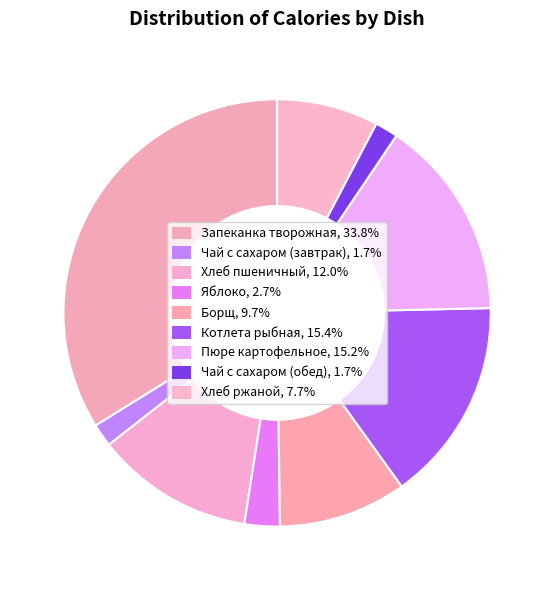

What is the smallest slice in the pie chart?

Чай с сахаром (завтрак)